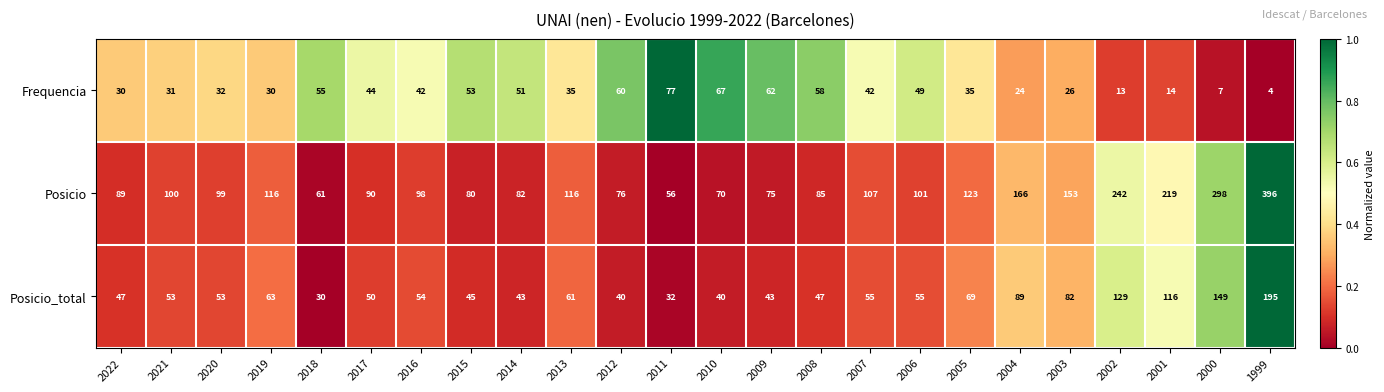

What is the maximum value for Frequencia?

77